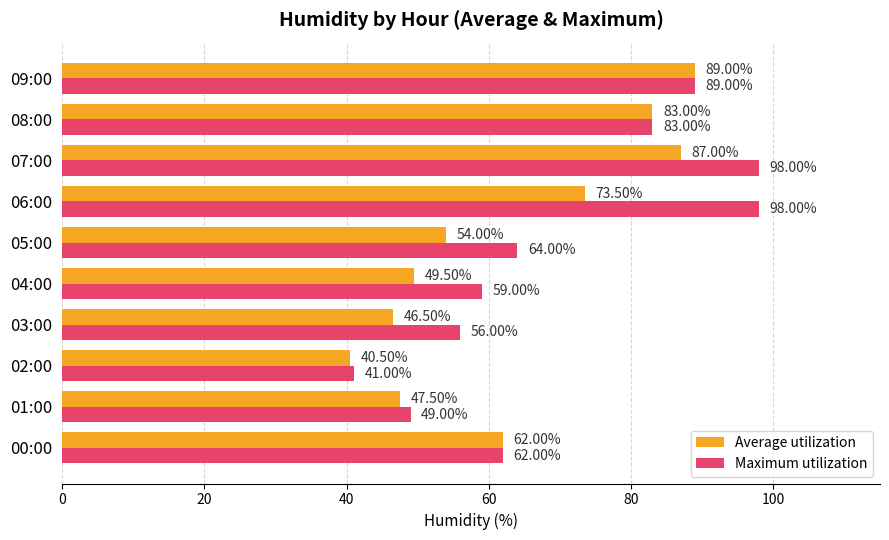

List the series in order of their peak value, lowest first.

Average utilization, Maximum utilization